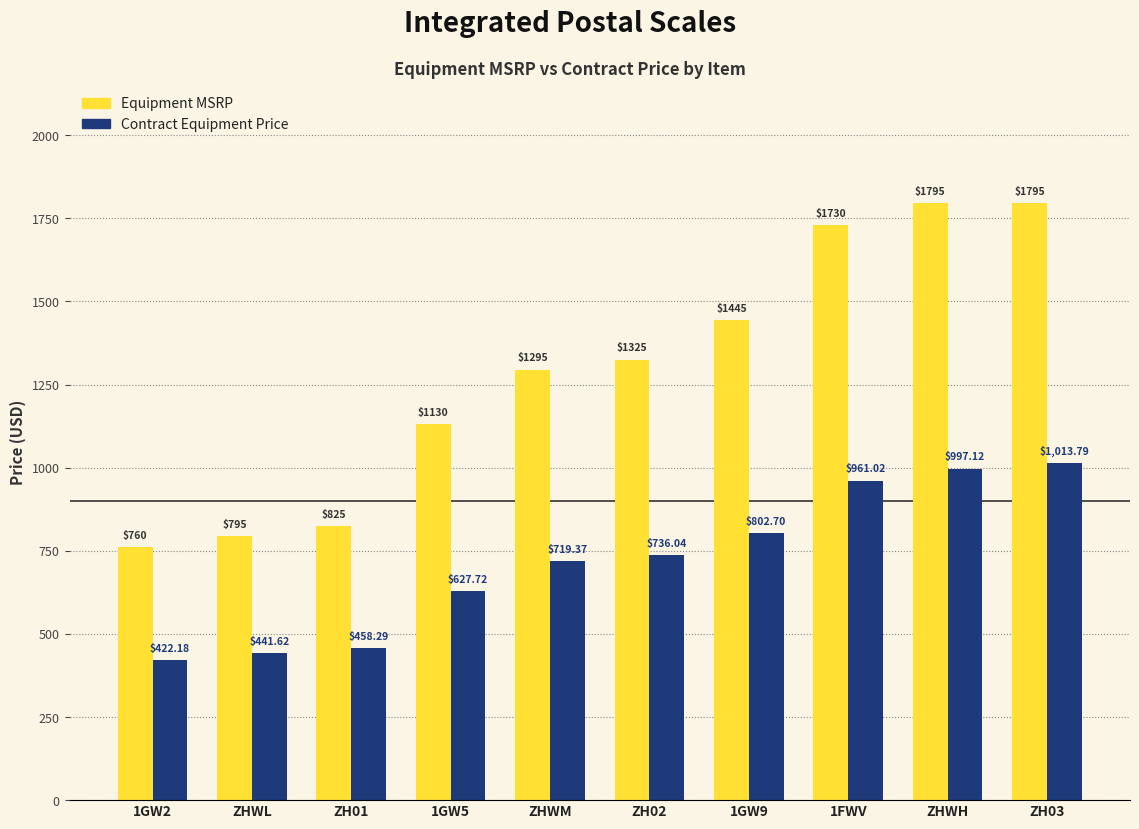

What is the difference between the highest and lowest values at ZH02?

589.0